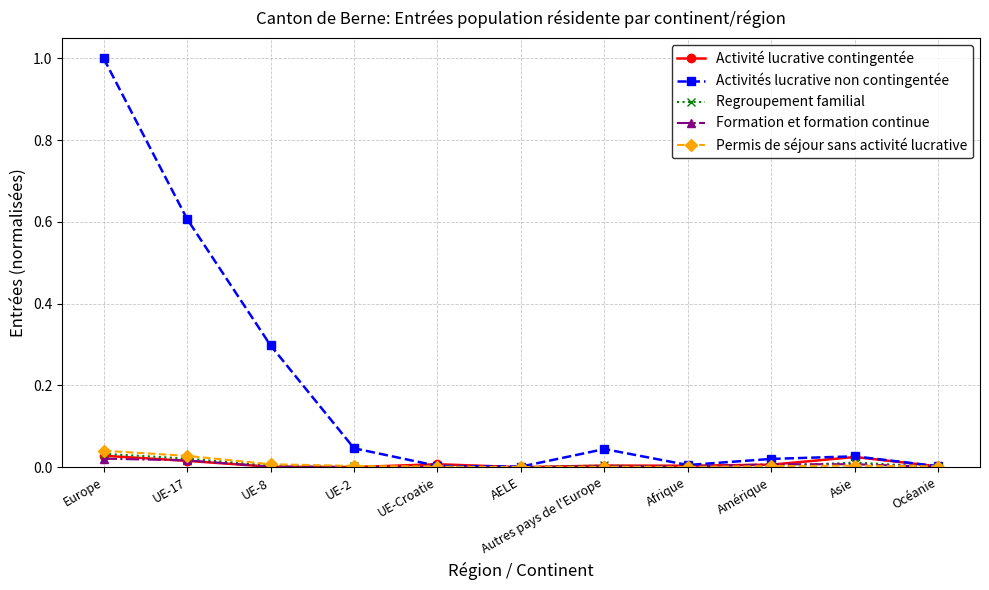

At which category is the sum across all series the highest?

Europe